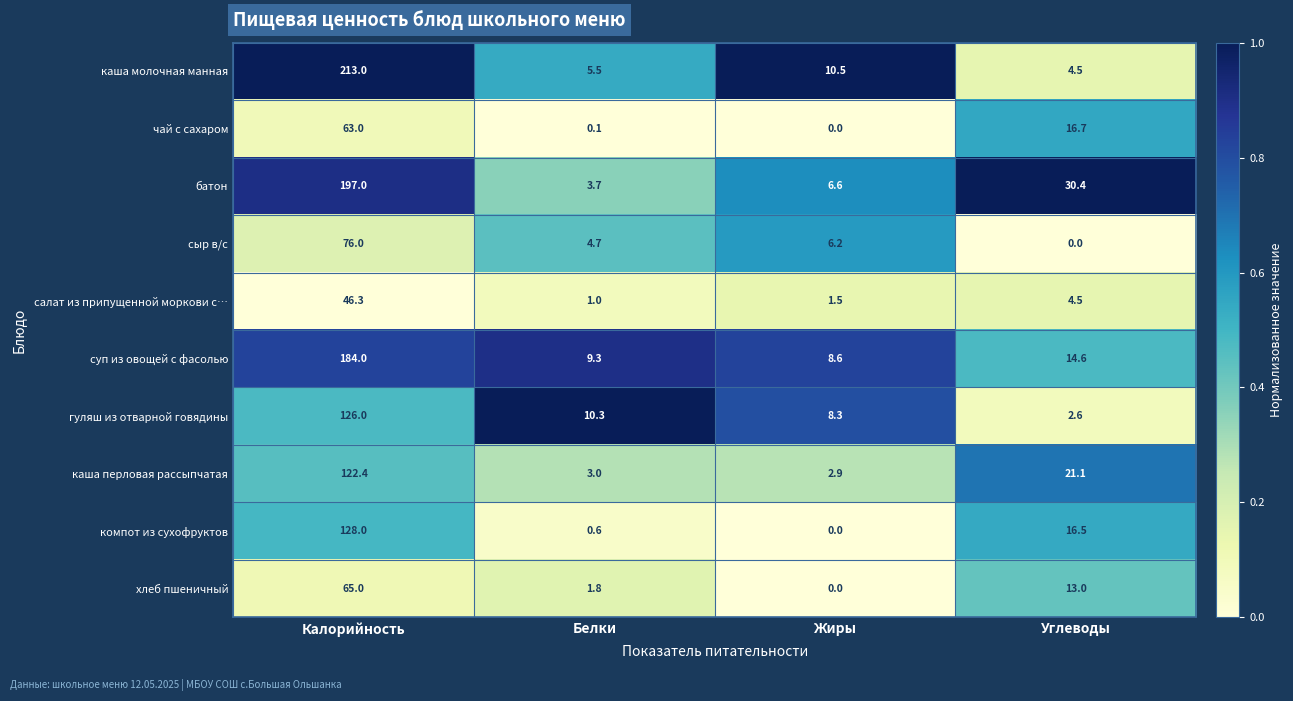

What is the total value across all series at Жиры?

44.6